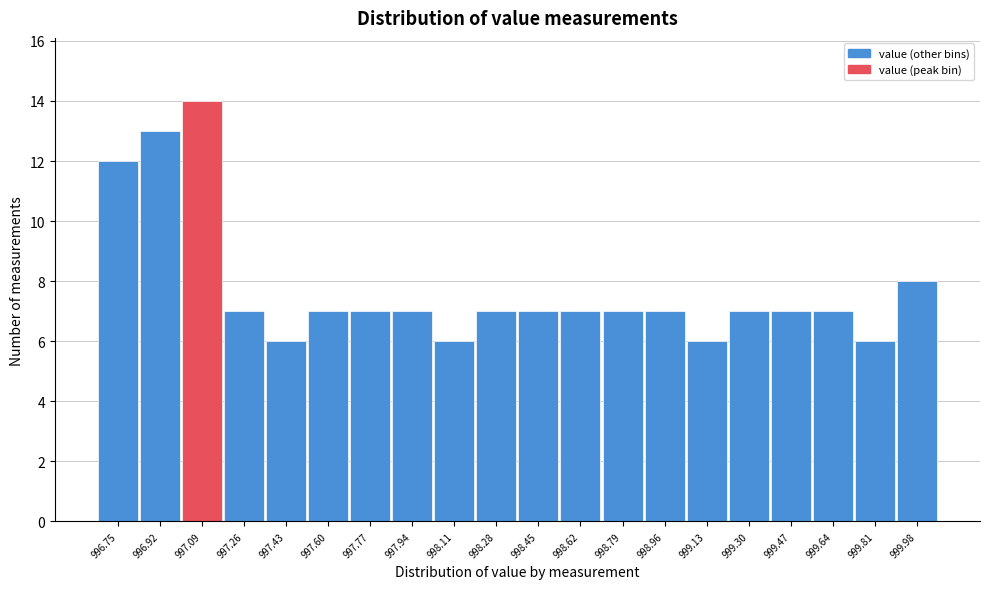

Reading left to right, extract all data points from this chart.

996.75=12	996.92=13	997.09=14	997.26=7	997.43=6	997.60=7	997.77=7	997.94=7	998.11=6	998.28=7	998.45=7	998.62=7	998.79=7	998.96=7	999.13=6	999.30=7	999.47=7	999.64=7	999.81=6	999.98=8